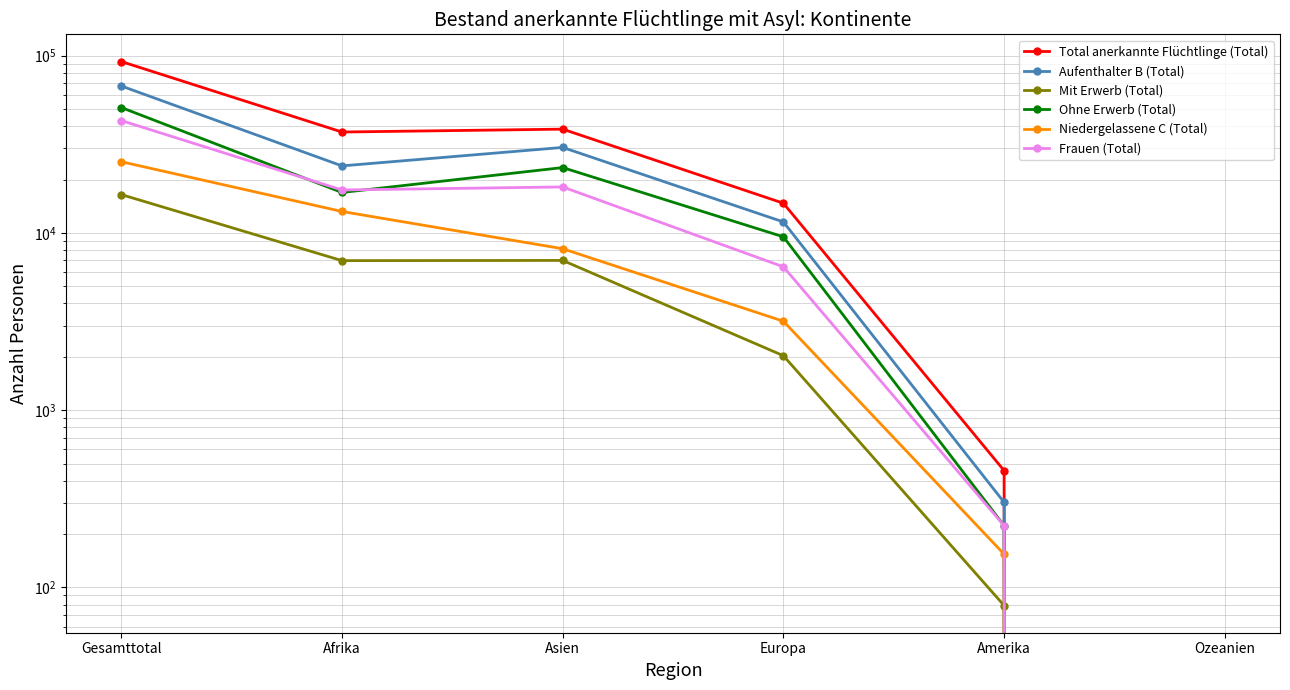

Which series changed the most between Asien and Europa?

Total anerkannte Flüchtlinge (Total)